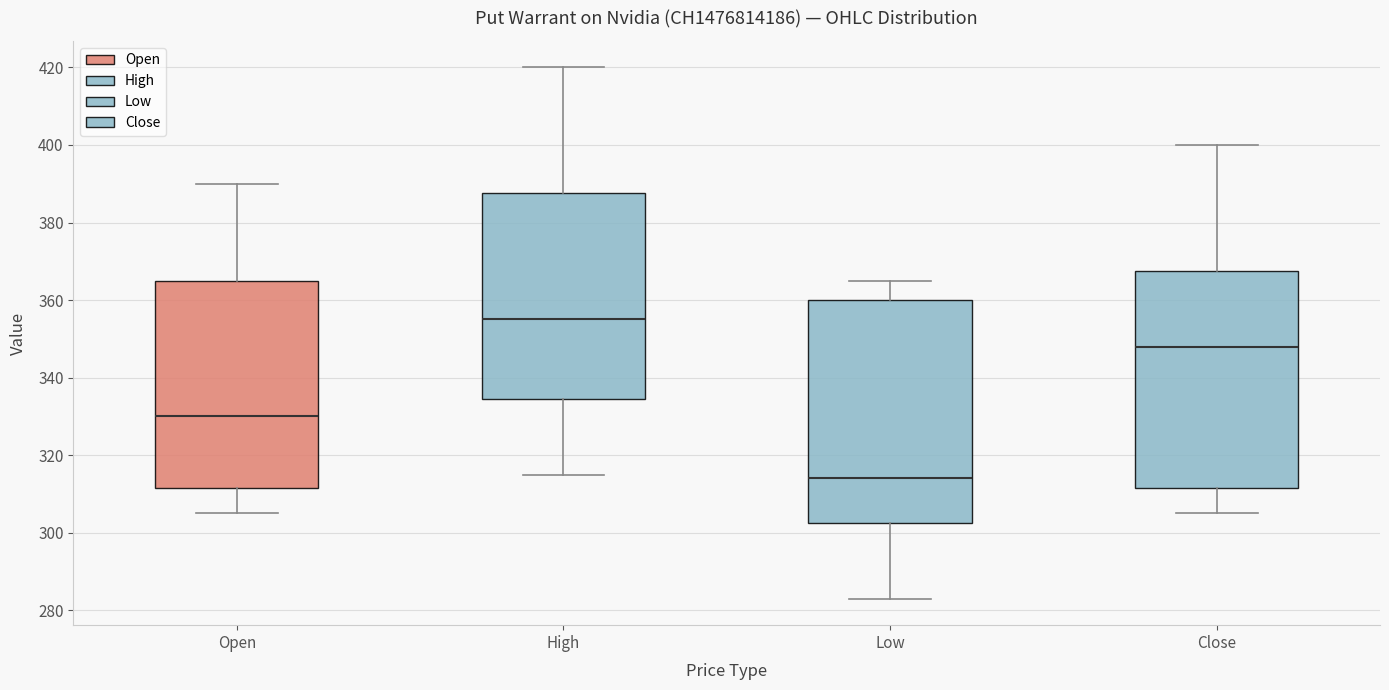

Which box's median line is the highest?

High